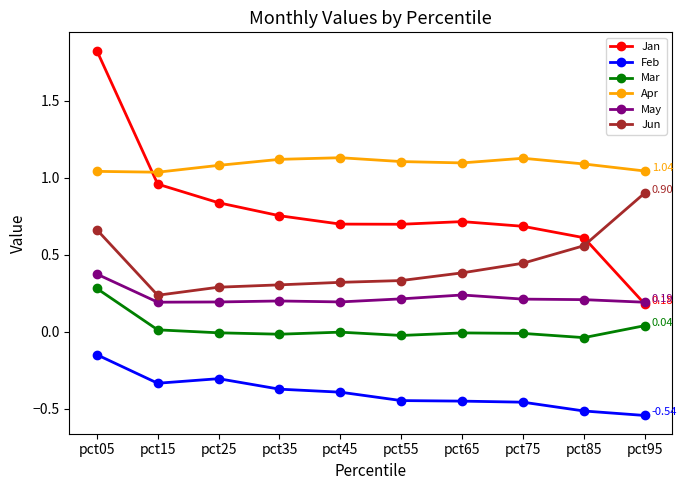

List the series in order of their peak value, highest first.

Jan, Apr, Jun, May, Mar, Feb